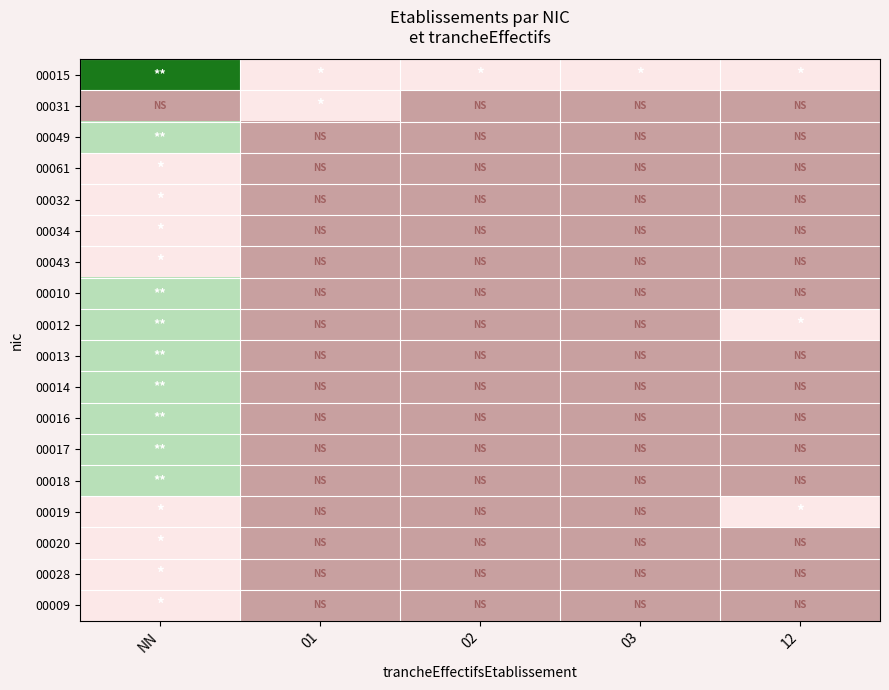

What is the difference between the highest and lowest values at 03?

1